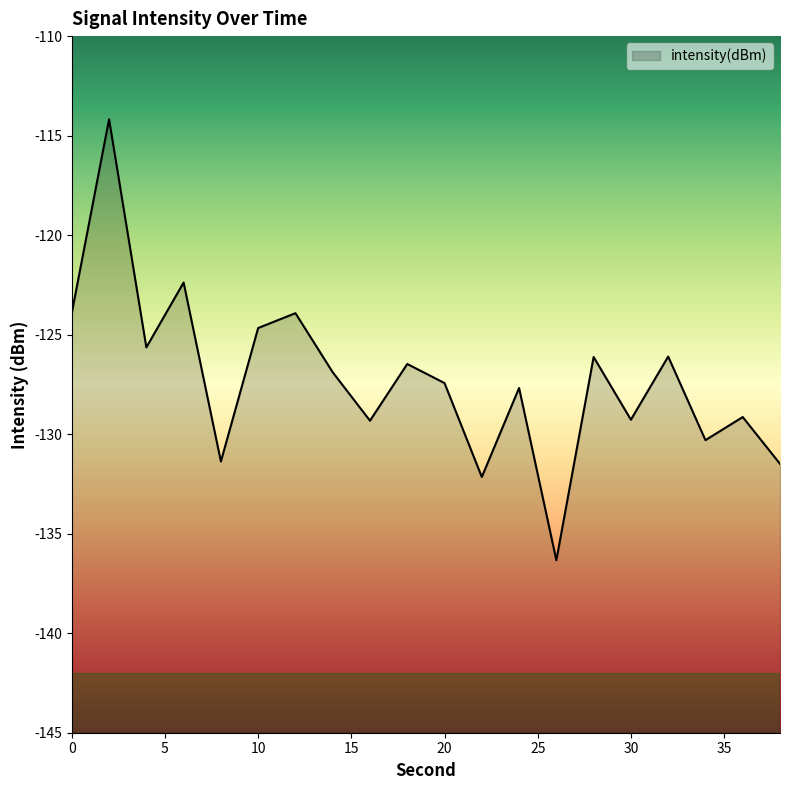

Reading right to left, what are all the values shown in this chart?

38=-131.5	36=-129.1	34=-130.3	32=-126.1	30=-129.3	28=-126.1	26=-136.3	24=-127.7	22=-132.2	20=-127.4	18=-126.5	16=-129.3	14=-126.9	12=-123.9	10=-124.7	8=-131.4	6=-122.4	4=-125.6	2=-114.2	0=-123.9